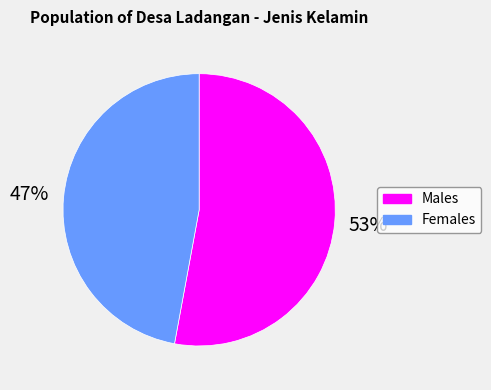

Is there any slice that represents more than half of the pie?

Yes